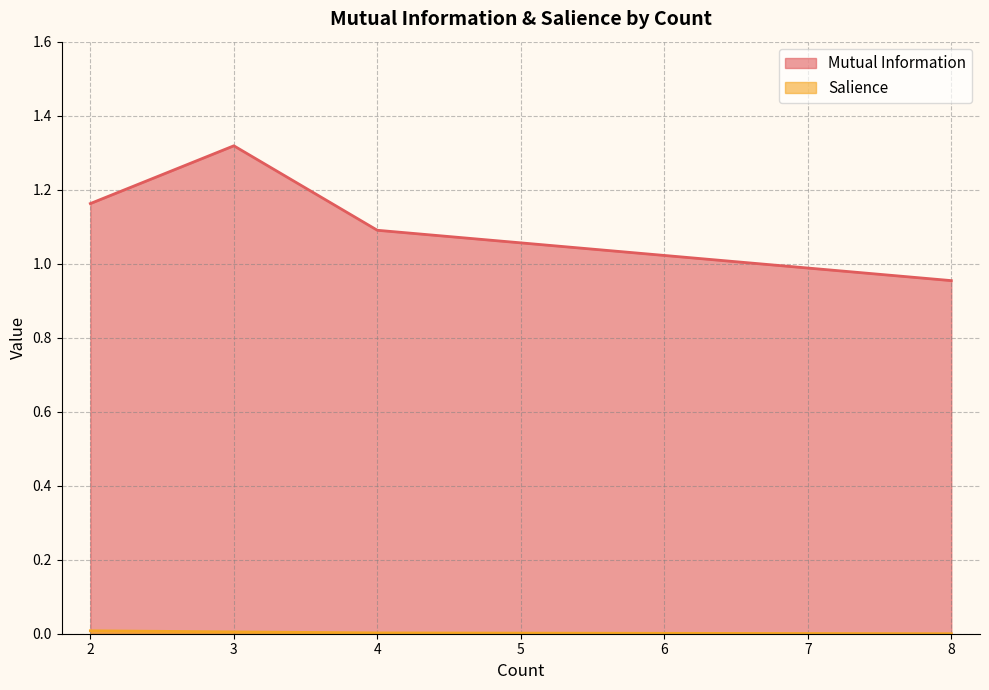

True or false: Mutual Information and Salience cross at least once.

False